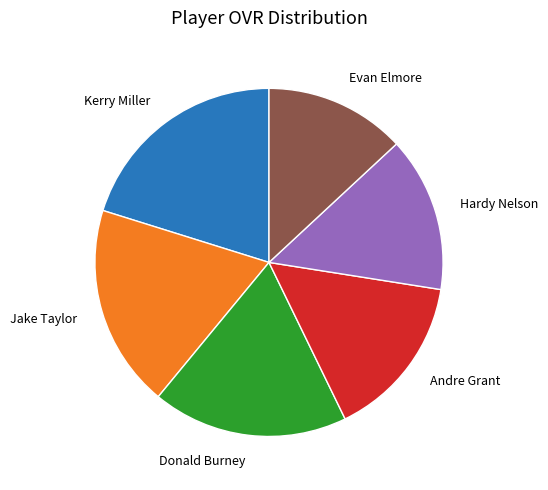

How many segments does this pie chart have?

6